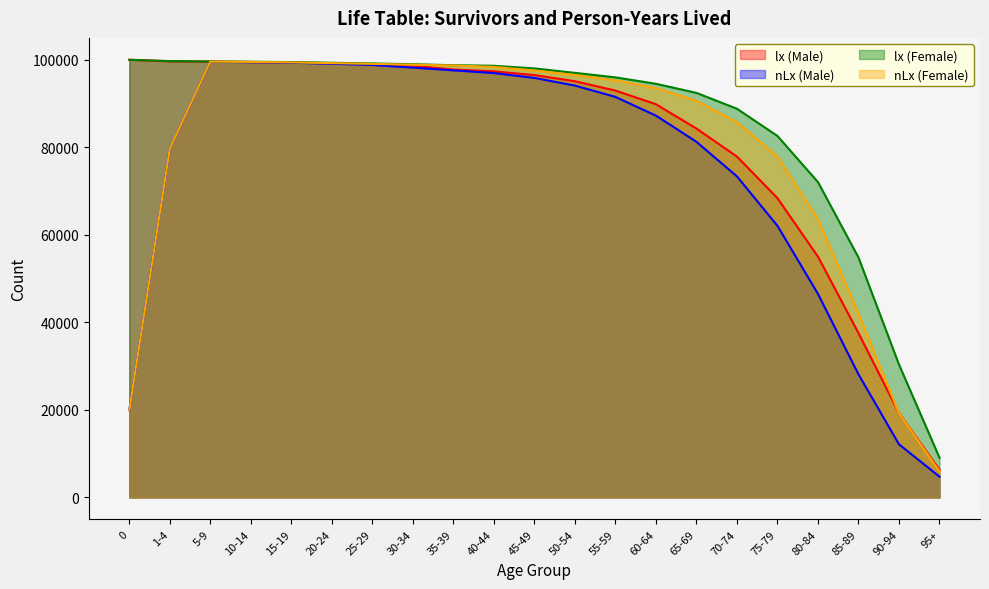

At which label does nLx (Female) first exceed 95292?

5-9